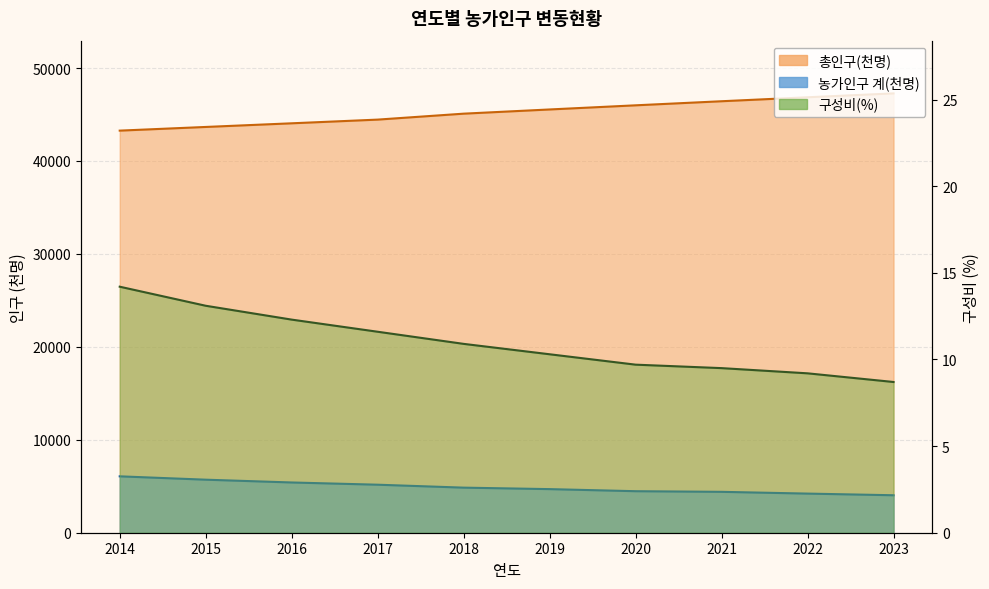

What is the spread (max minus min) of values at 2021?

46420.5